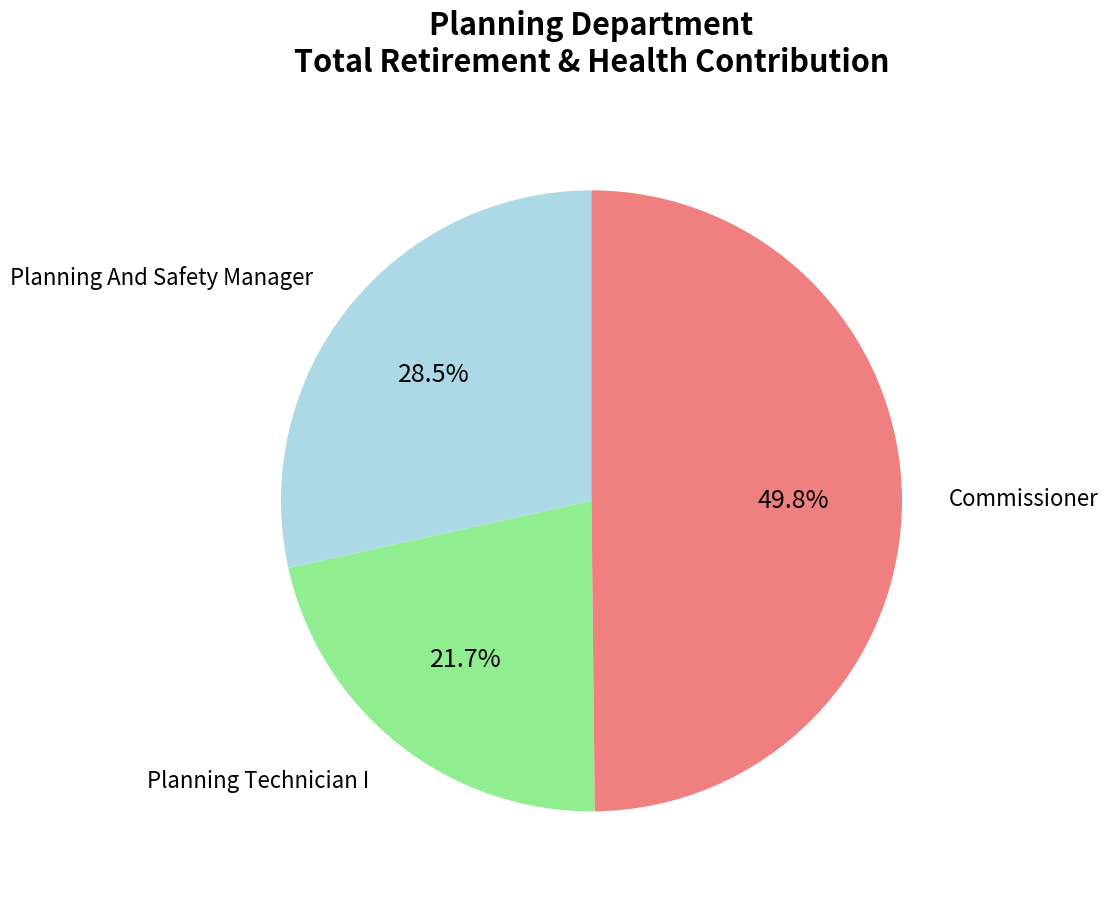

Rank the categories by value from highest to lowest.

Commissioner, Planning And Safety Manager, Planning Technician I